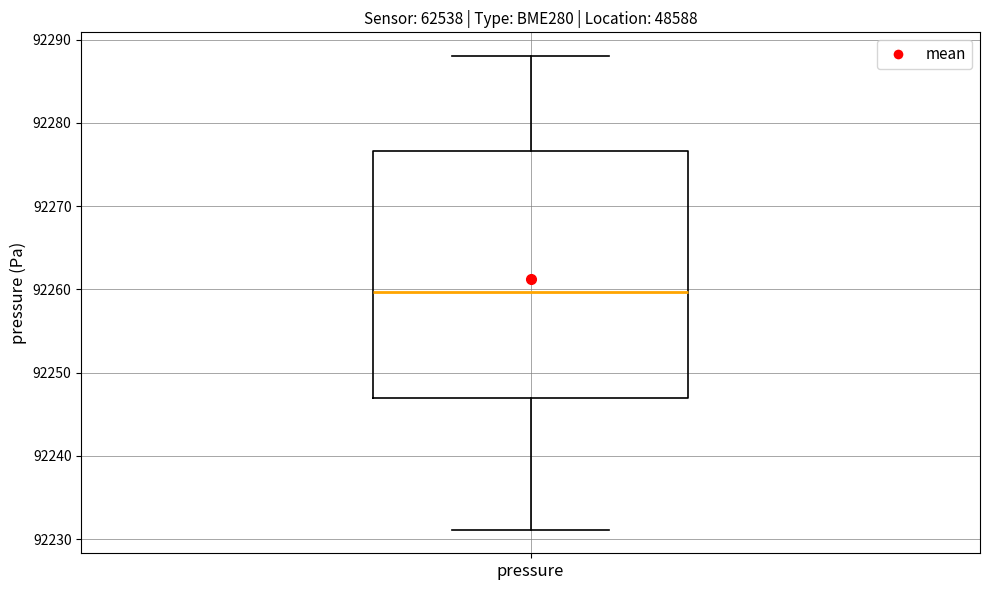

Read this box plot against the y-axis: the position of the median line, the range covered by the box, and the ends of both whiskers. The values are not printed on the chart, so give them approximately, as read against the axis.

median 92260, box 92247 to 92277, whiskers 92231 to 92288